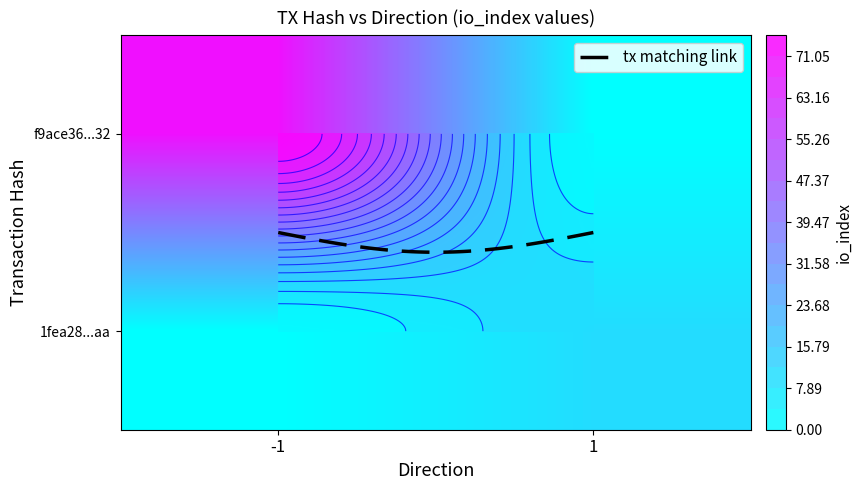

What is the difference between the highest and lowest values at io_index?

64